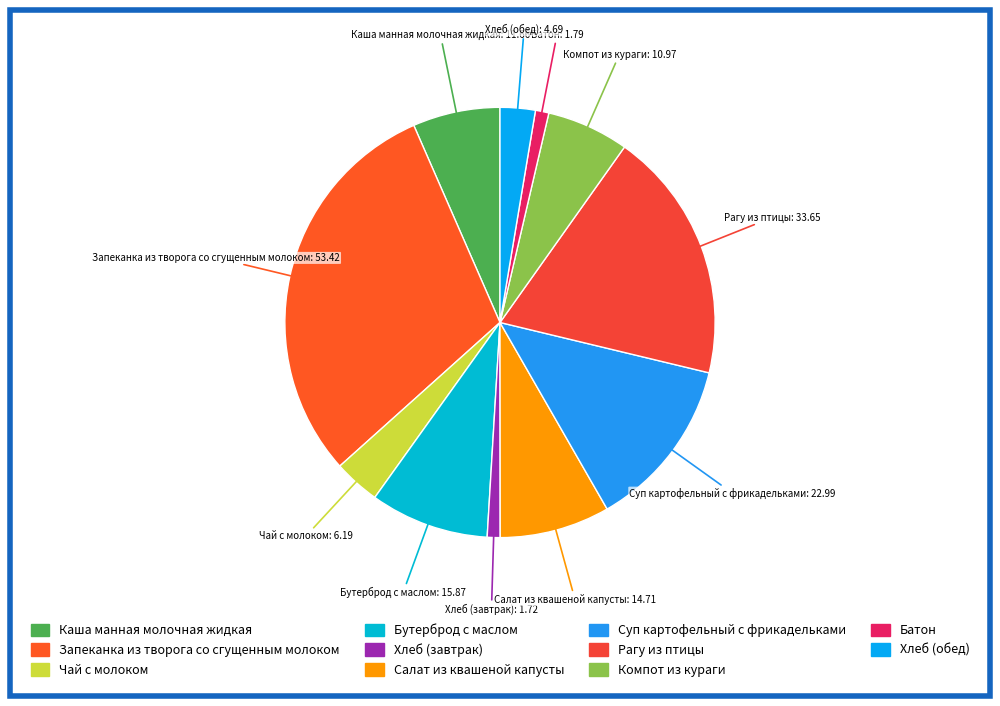

Is there any slice that represents more than half of the pie?

No